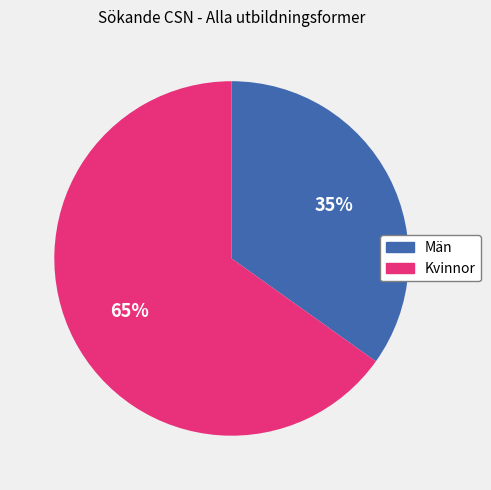

How many slices are in this pie chart?

2